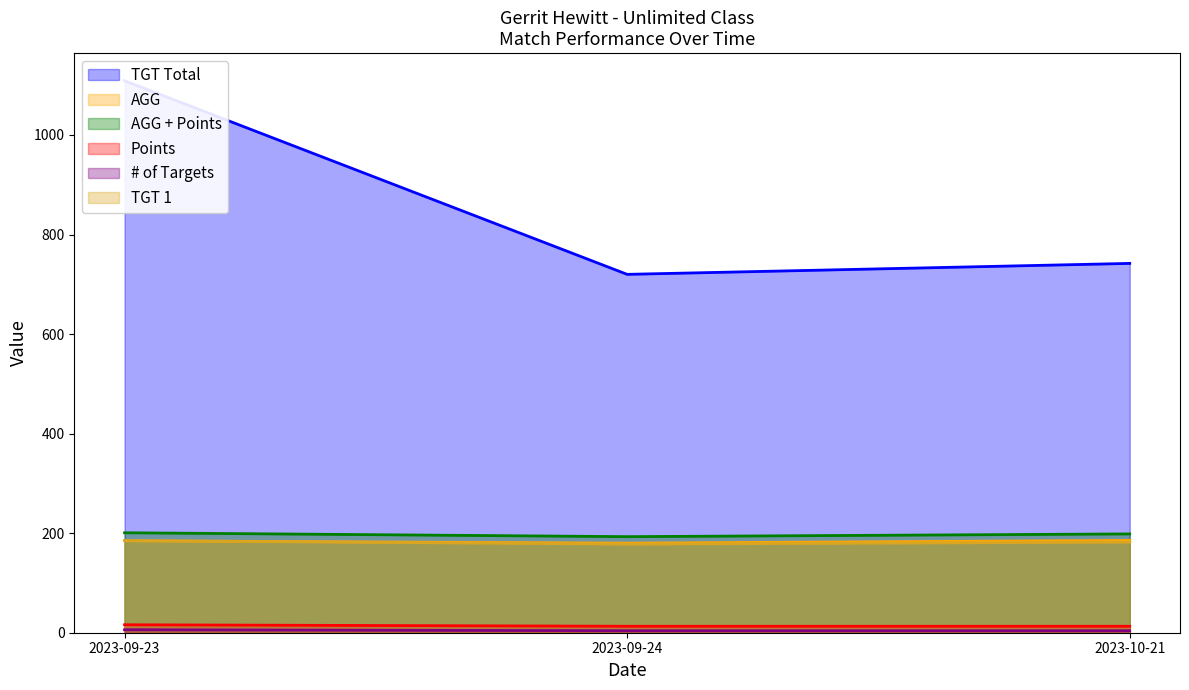

Reading left to right, extract all data points from this chart.

TGT Total: 2023-09-23=1109.0	2023-09-24=720.0	2023-10-21=742.0
AGG: 2023-09-23=184.8	2023-09-24=180.0	2023-10-21=185.5
AGG + Points: 2023-09-23=200.8	2023-09-24=193.0	2023-10-21=198.5
Points: 2023-09-23=16.0	2023-09-24=13.0	2023-10-21=13.0
# of Targets: 2023-09-23=6.0	2023-09-24=4.0	2023-10-21=4.0
TGT 1: 2023-09-23=185.0	2023-09-24=178.0	2023-10-21=182.0